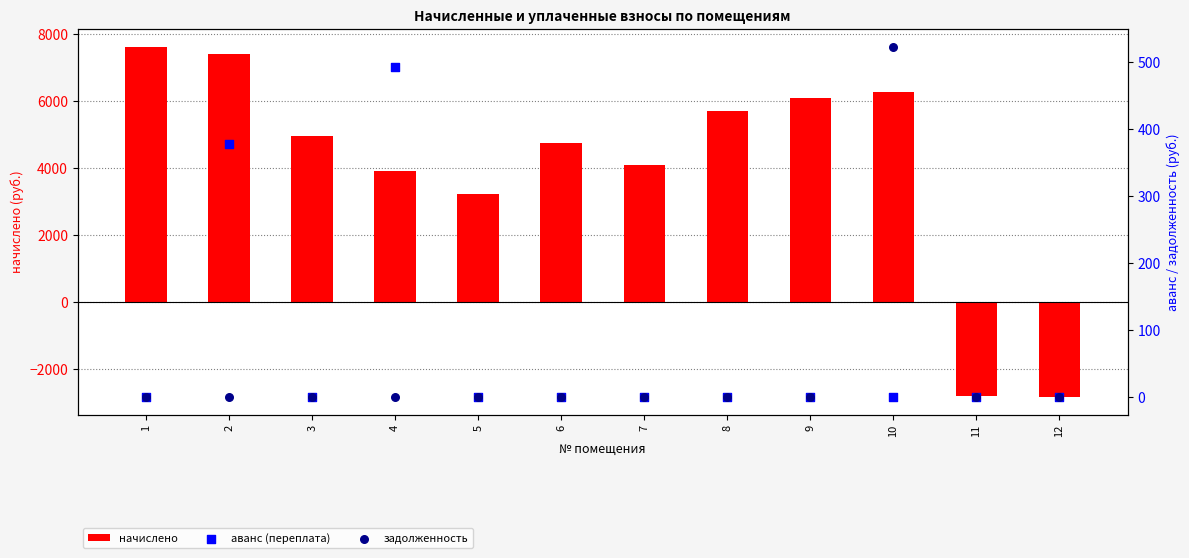

Which series contains the lowest Y value?

начислено